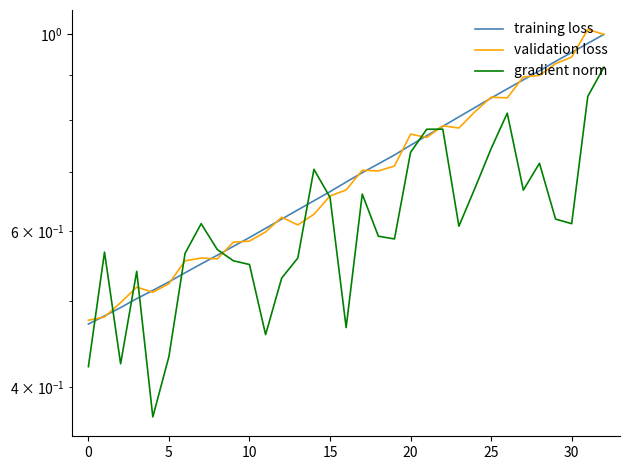

Rank the series by their maximum value, from lowest to highest.

gradient norm, training loss, validation loss